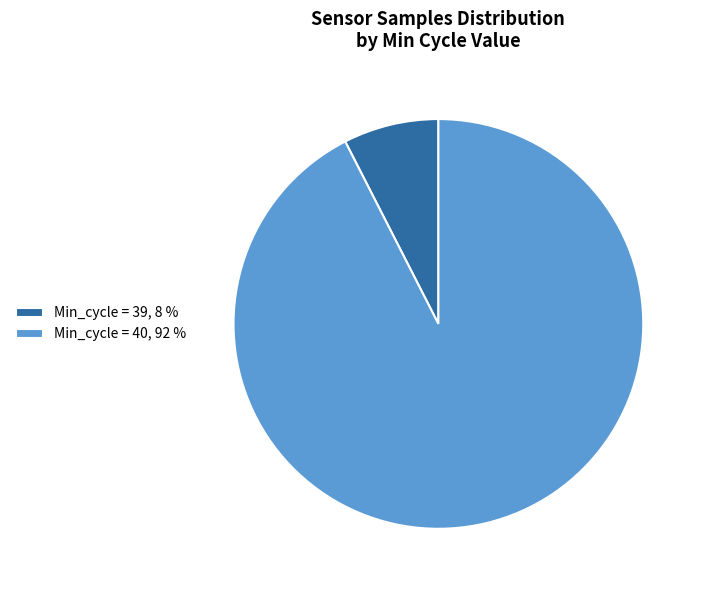

Which has a higher value, Min_cycle = 39, 8 % or Min_cycle = 40, 92 %?

Min_cycle = 40, 92 %